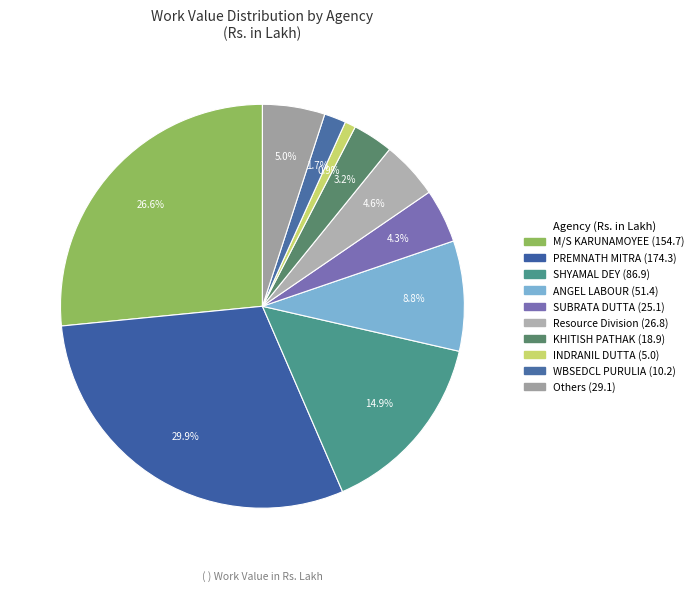

Does any single category account for the majority?

No